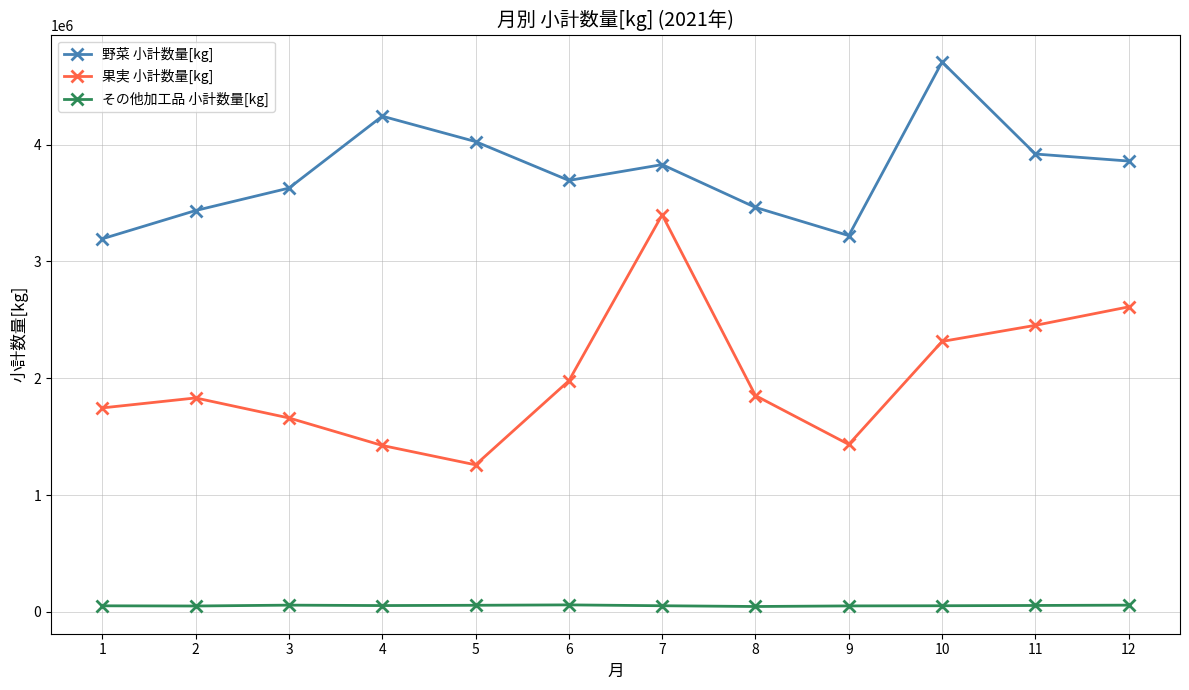

What is the difference between the 野菜 小計数量[kg] values at 10 and 8?

1244589